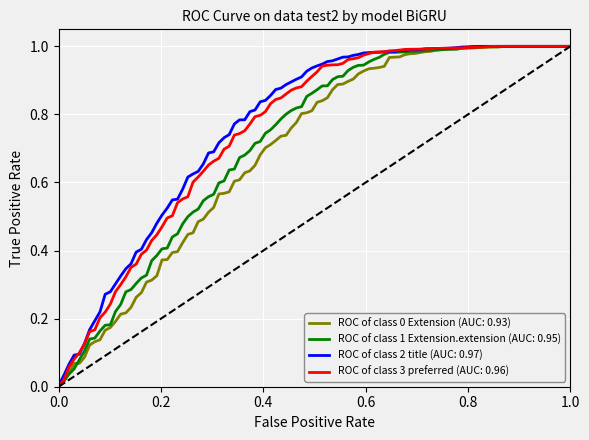

How many lines are shown in the chart?

4